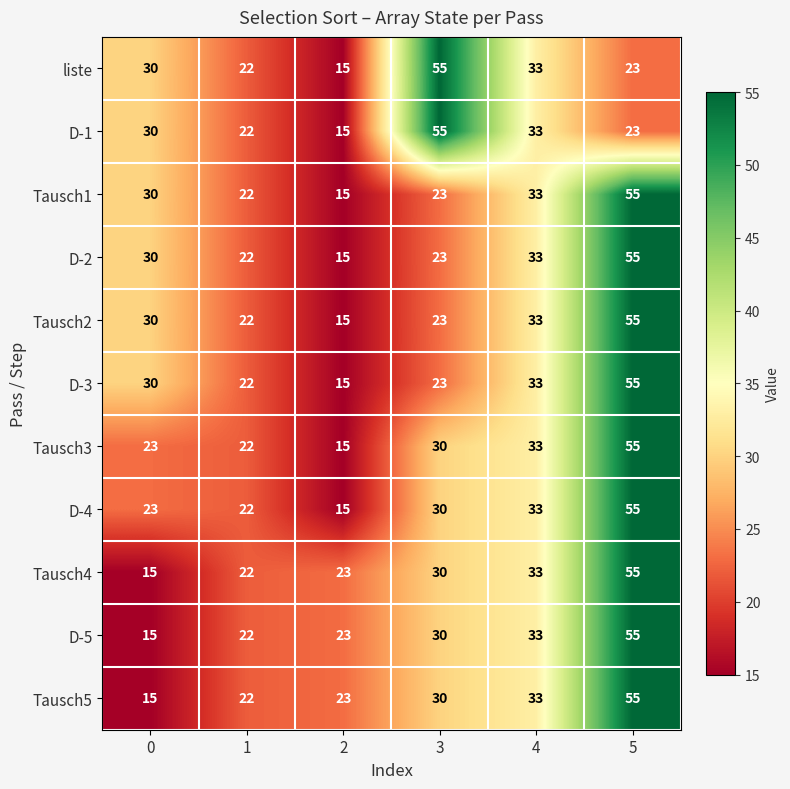

What value does the liste series have at 2, to the nearest 10?

20